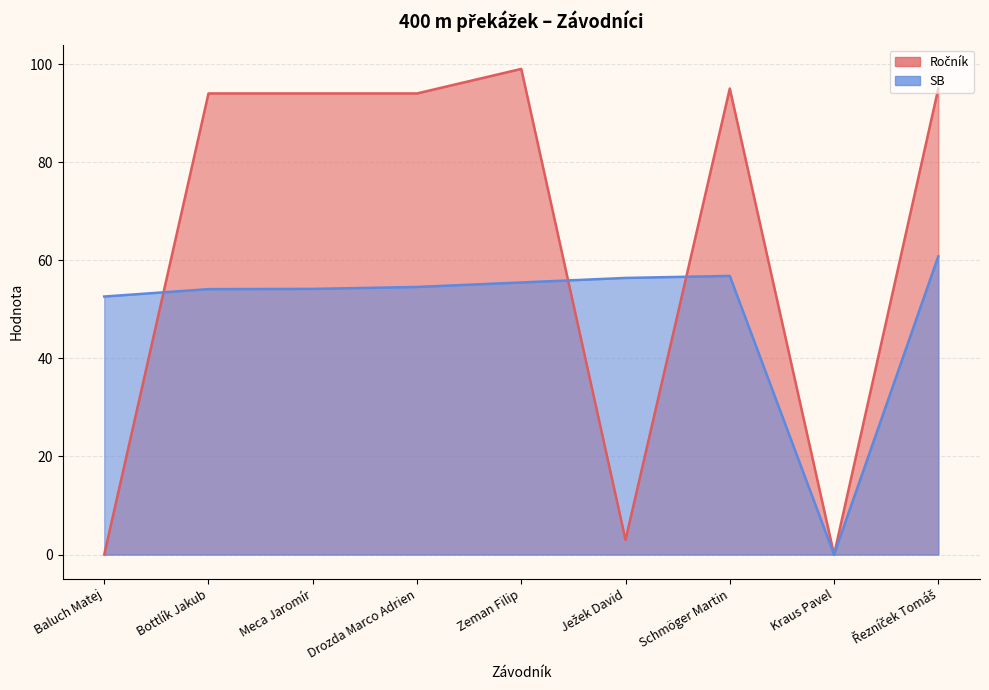

The value of SB at Bottlík Jakub is 75.8. True or false?

False